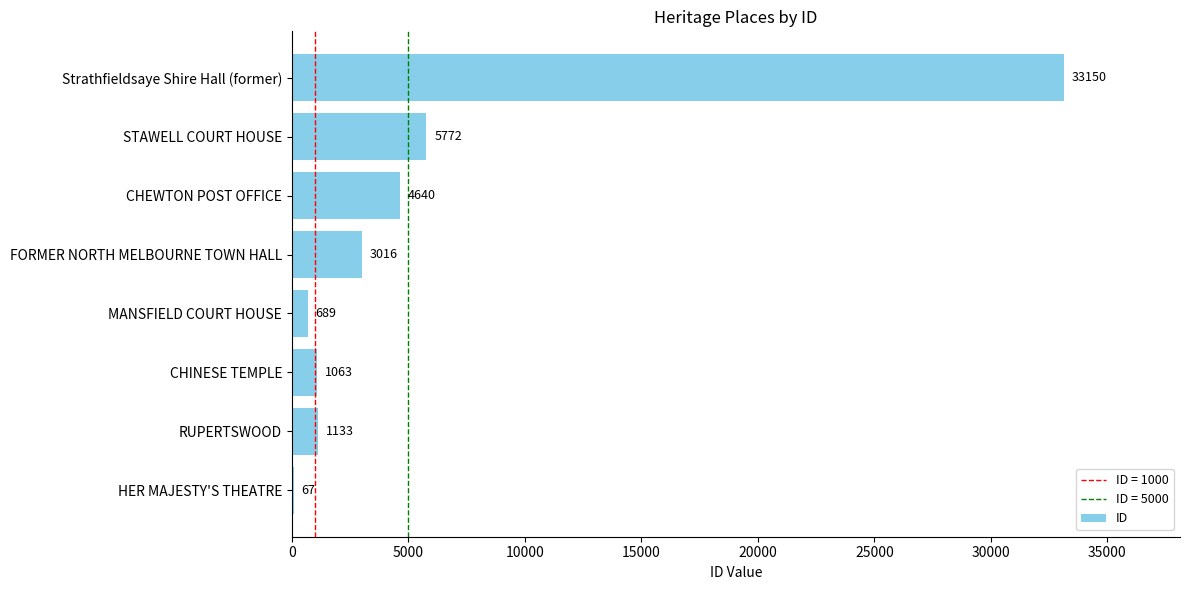

Approximately how many times larger is the value at CHINESE TEMPLE compared to MANSFIELD COURT HOUSE?

1.5